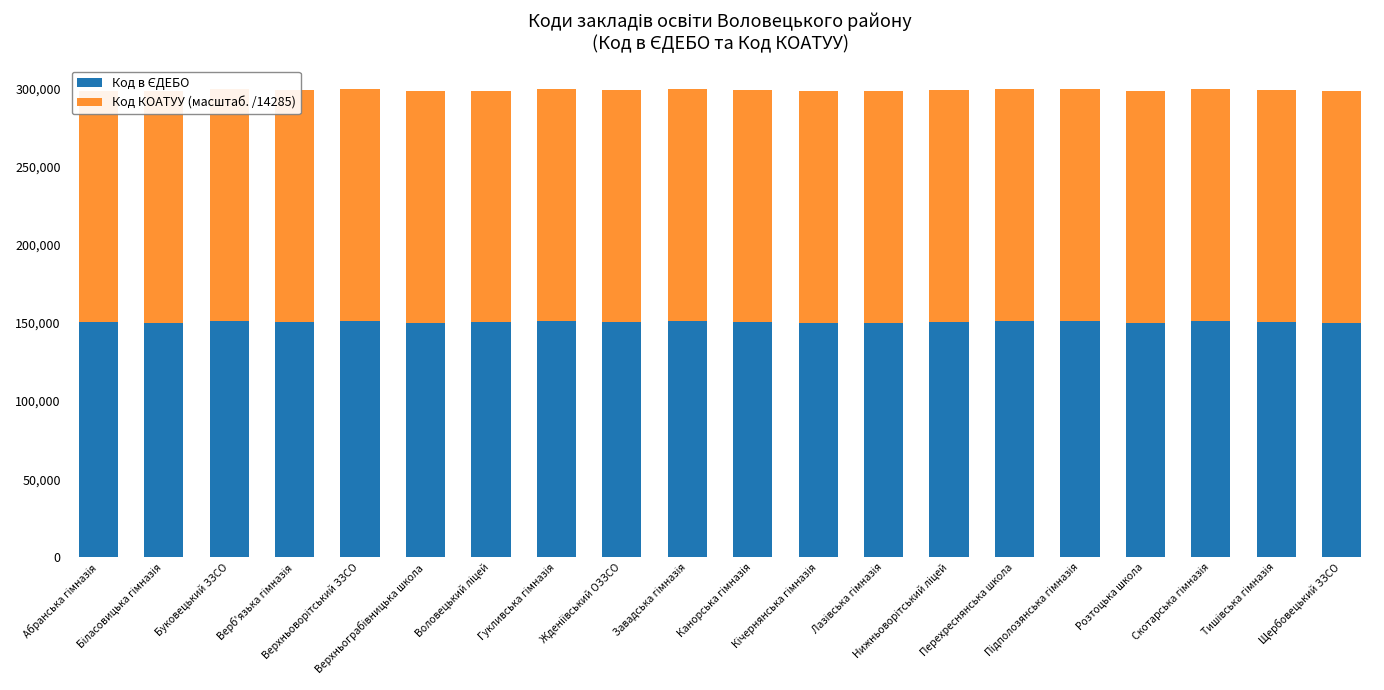

How many series are shown in this chart?

2